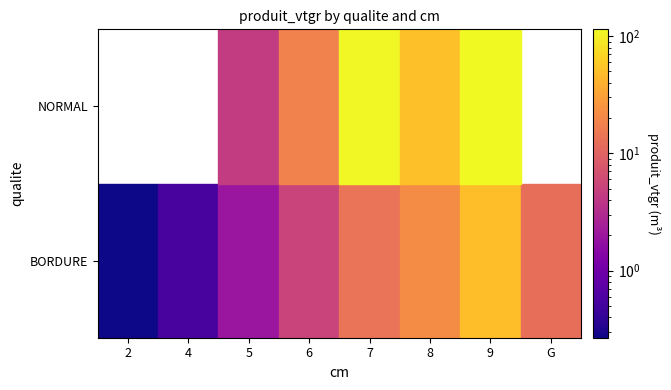

At which label is BORDURE closest to 24?

8